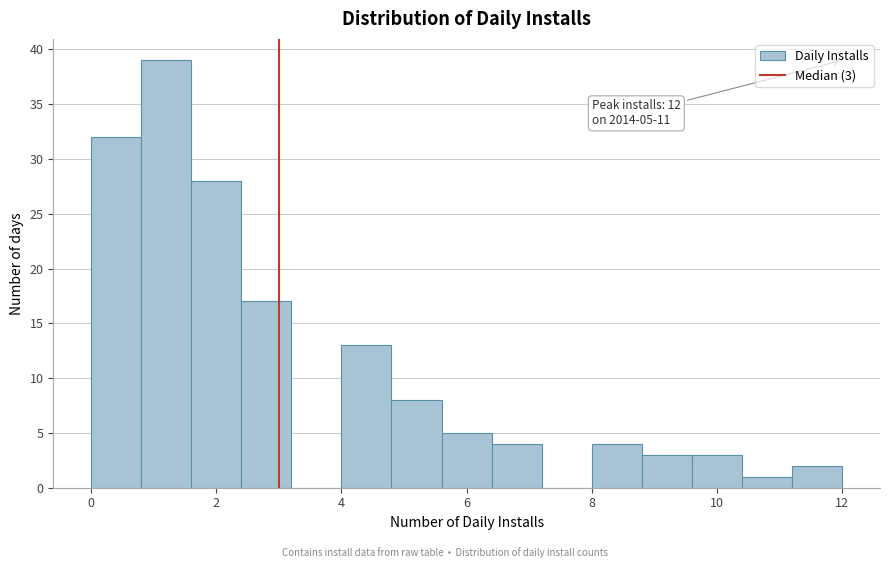

Which range on the x-axis has the tallest bar?

0.8 to 1.6